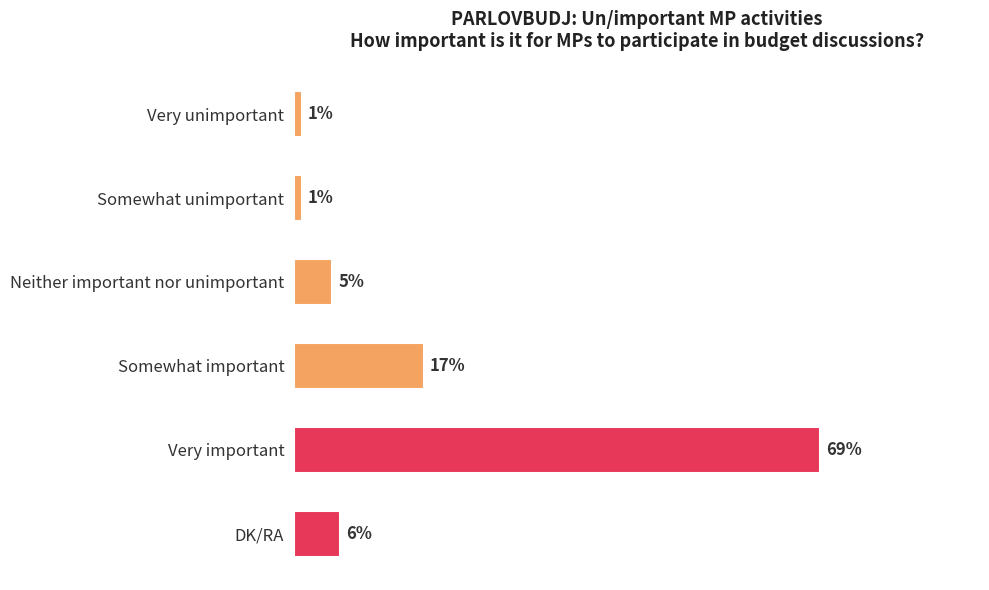

Which has a higher value, Somewhat important or Neither important nor unimportant?

Somewhat important